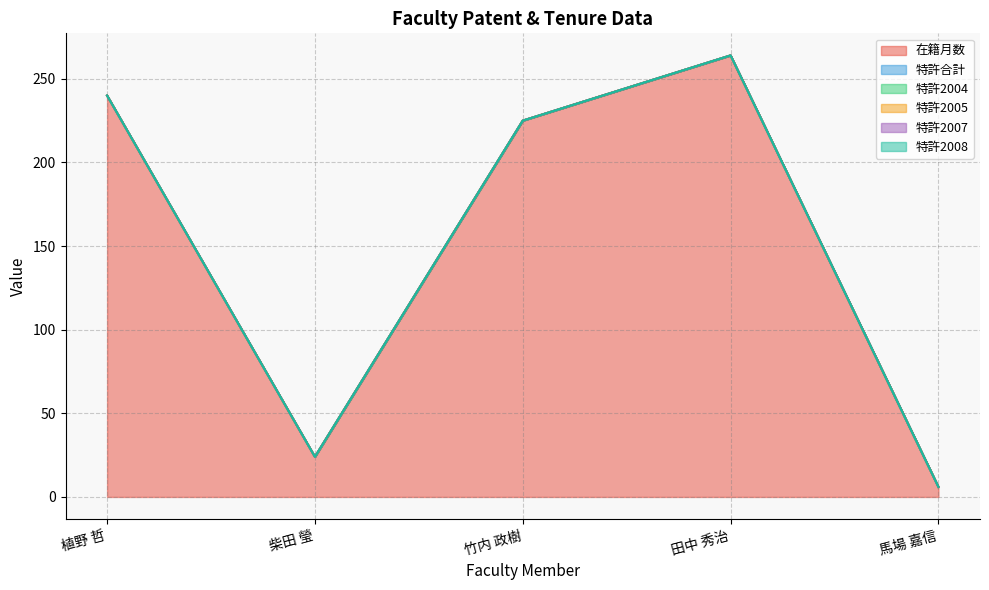

The 特許2005 series shows 0 at 馬場 嘉信. True or false?

True